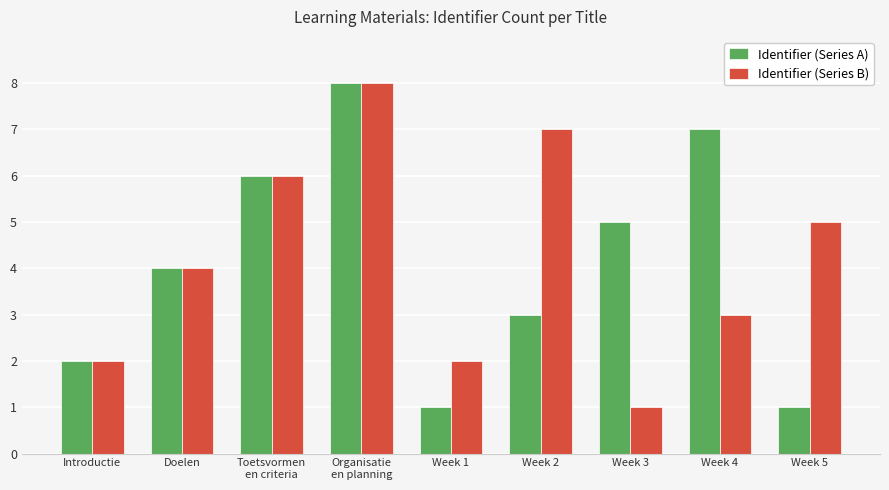

What is the spread (max minus min) of values at Week 4?

4